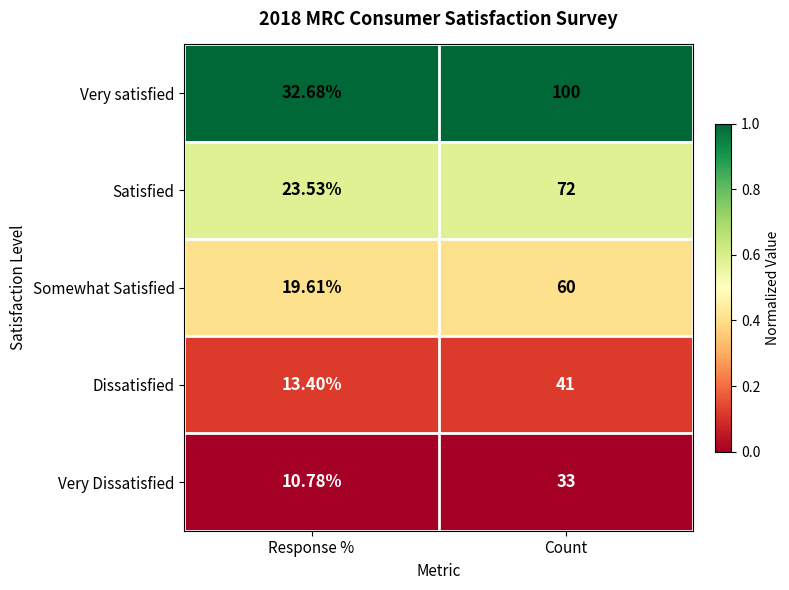

Which series has the largest range (max minus min)?

Very satisfied